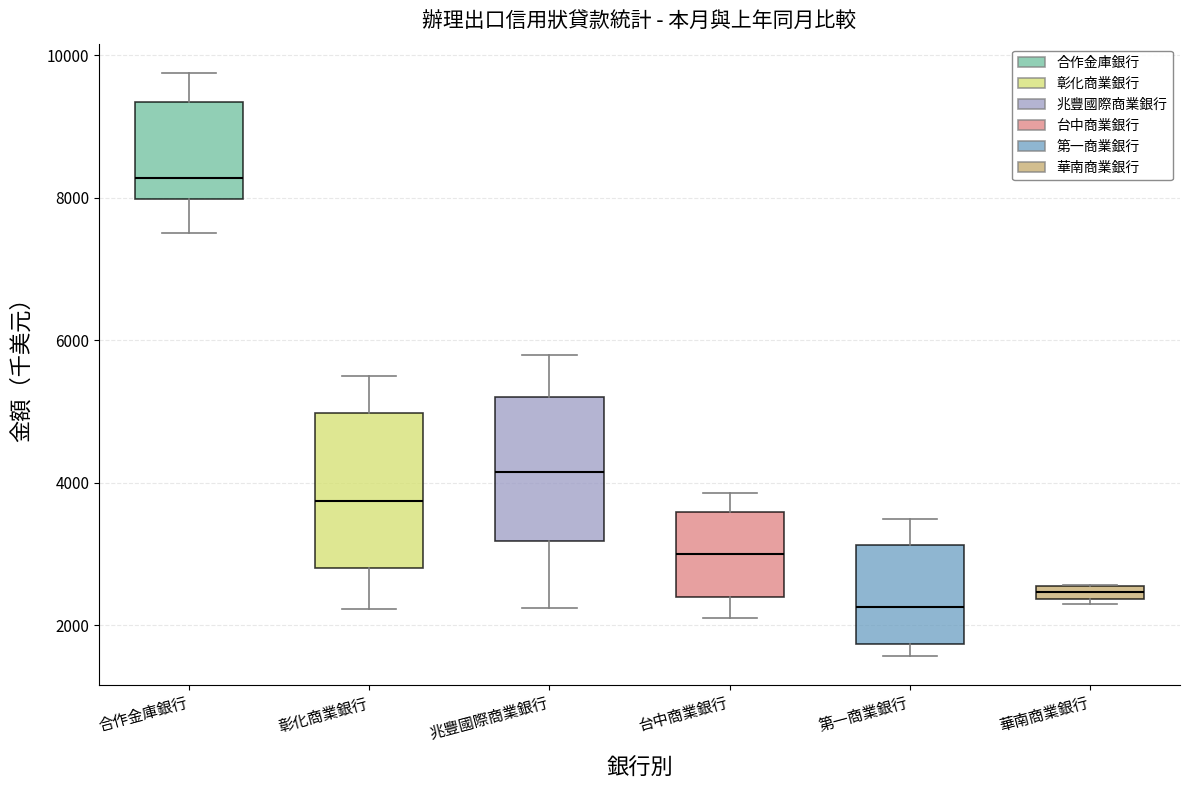

Where is the upper edge of the box for 華南商業銀行 on the y-axis? The values are not printed on the chart, so give them approximately, as read against the axis.

2600